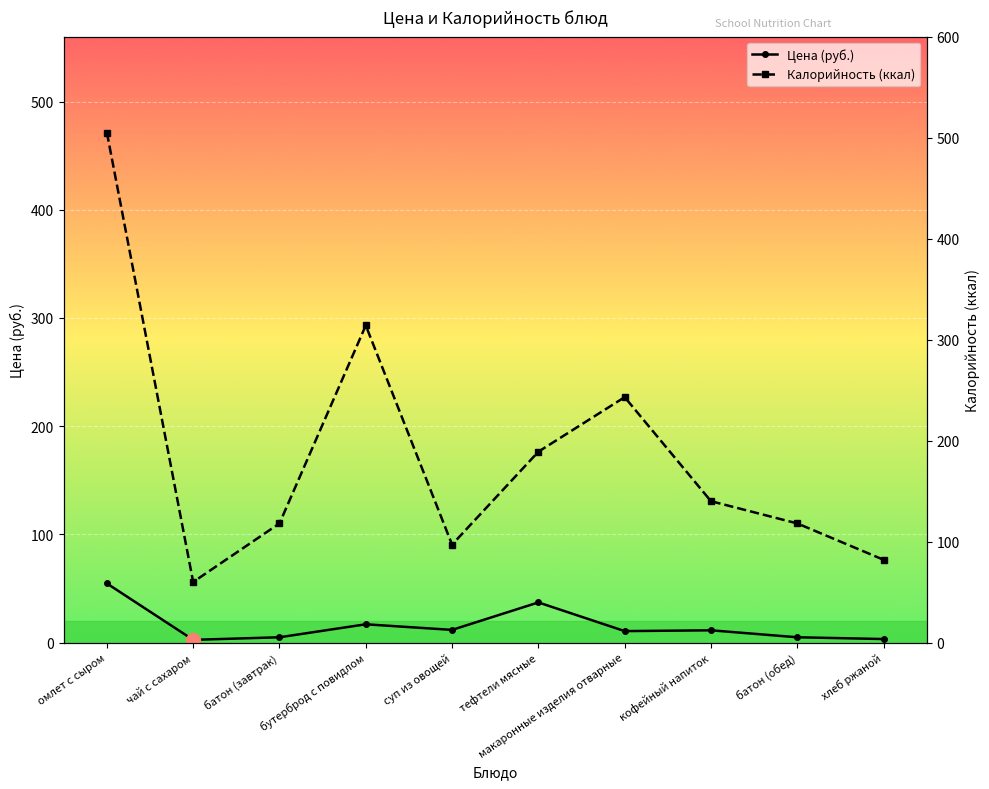

What is the total value across all series at омлет с сыром?

559.6